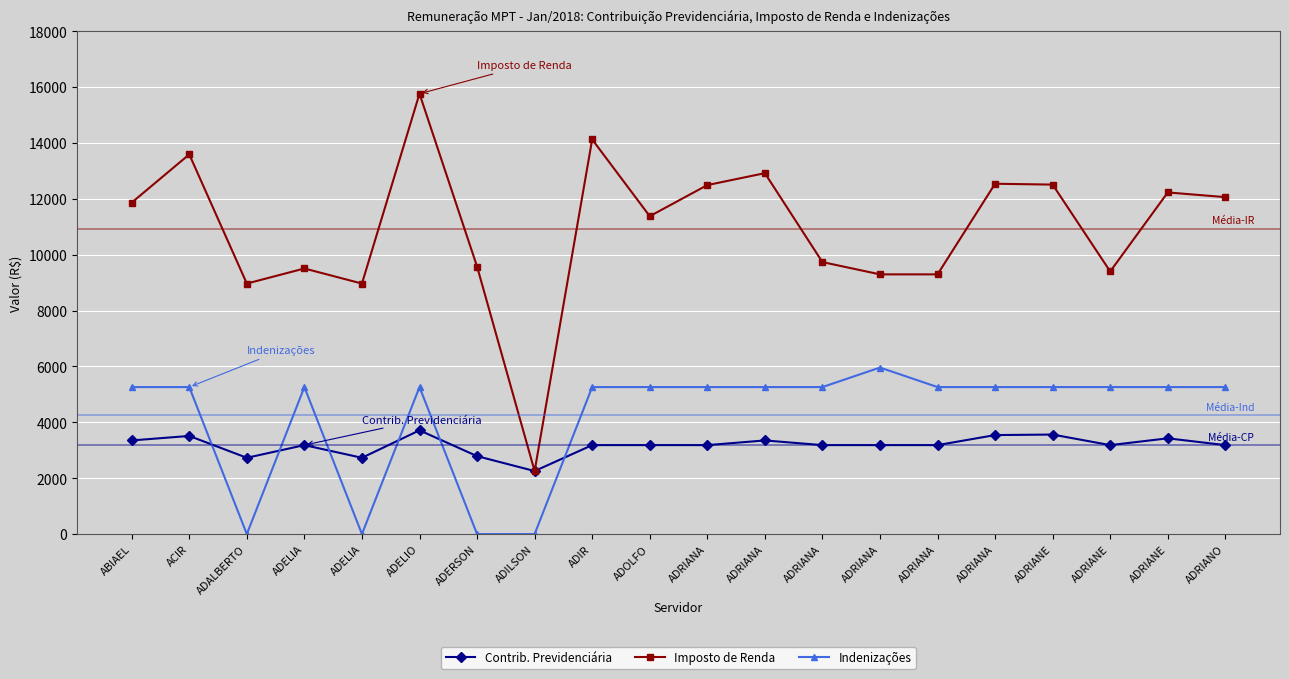

How many lines are shown in the chart?

3